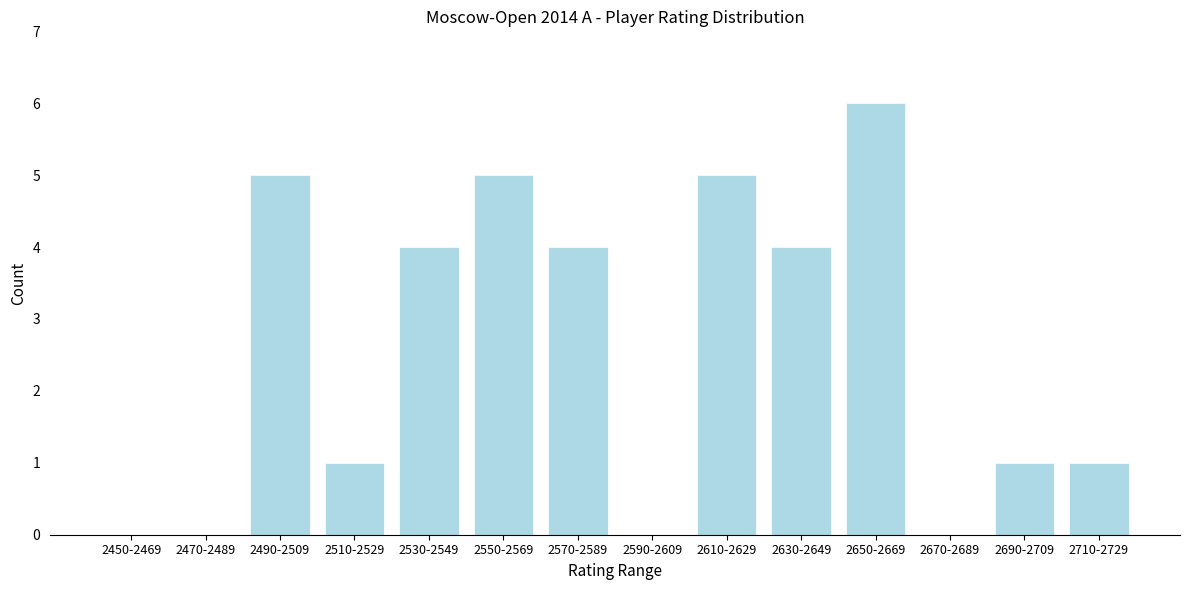

Reading left to right, transcribe all the data shown in this chart.

2450-2469=0	2470-2489=0	2490-2509=5	2510-2529=1	2530-2549=4	2550-2569=5	2570-2589=4	2590-2609=0	2610-2629=5	2630-2649=4	2650-2669=6	2670-2689=0	2690-2709=1	2710-2729=1